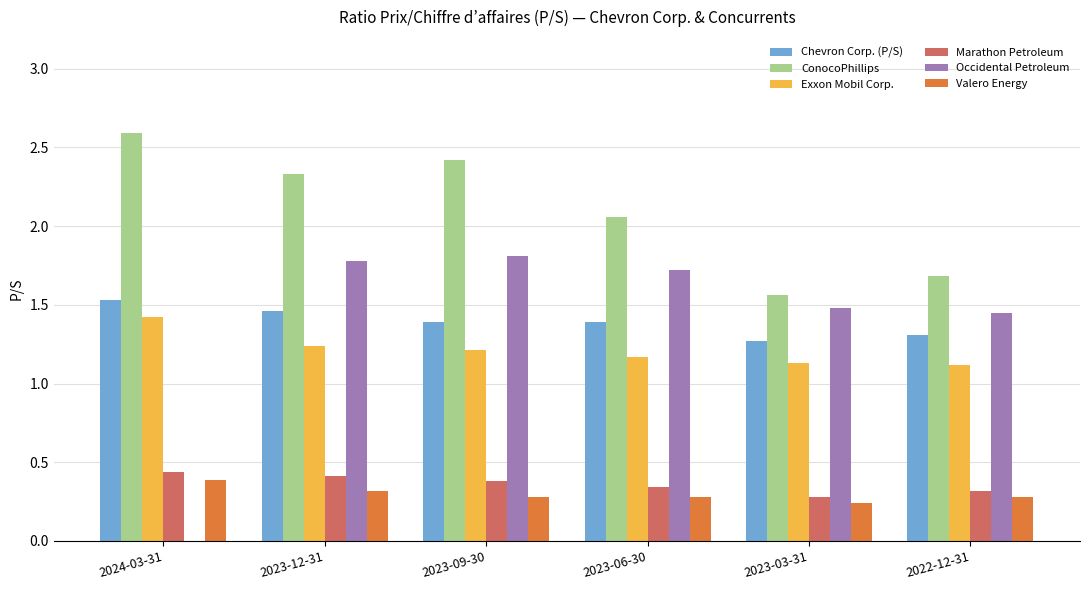

How many Chevron Corp. (P/S) values are between 1 and 2?

6